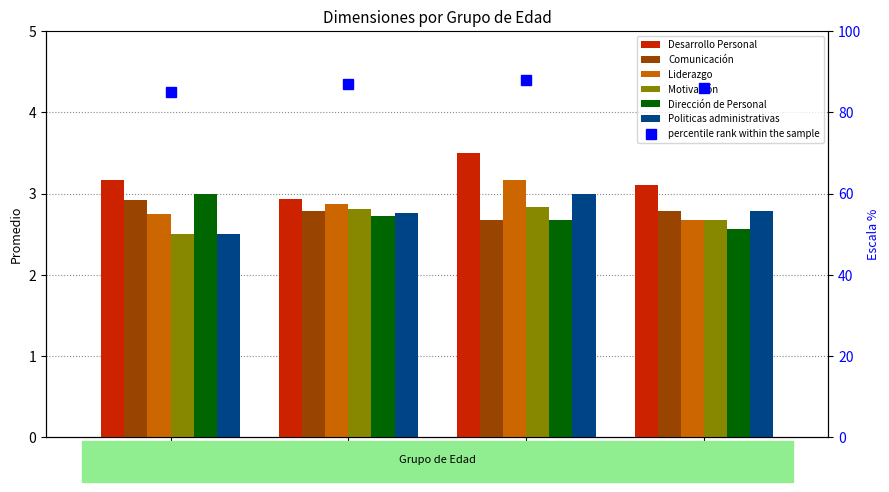

List the labels in order of Desarrollo Personal value, smallest first.

21-30, 41-50, < 20, 31-40